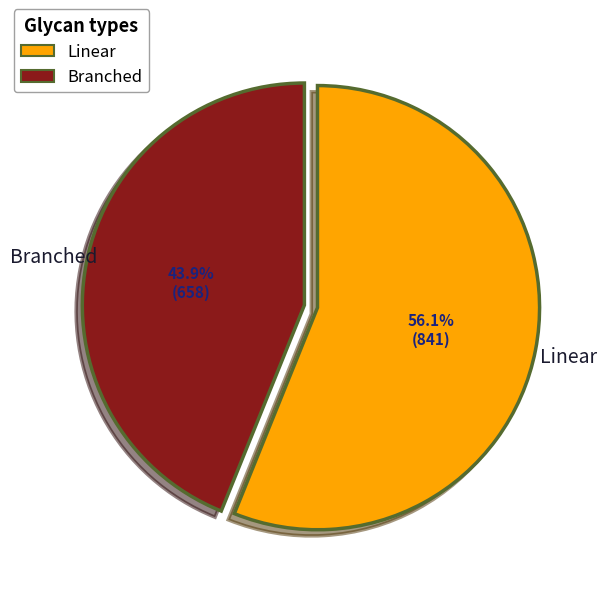

How many slices are in this pie chart?

2